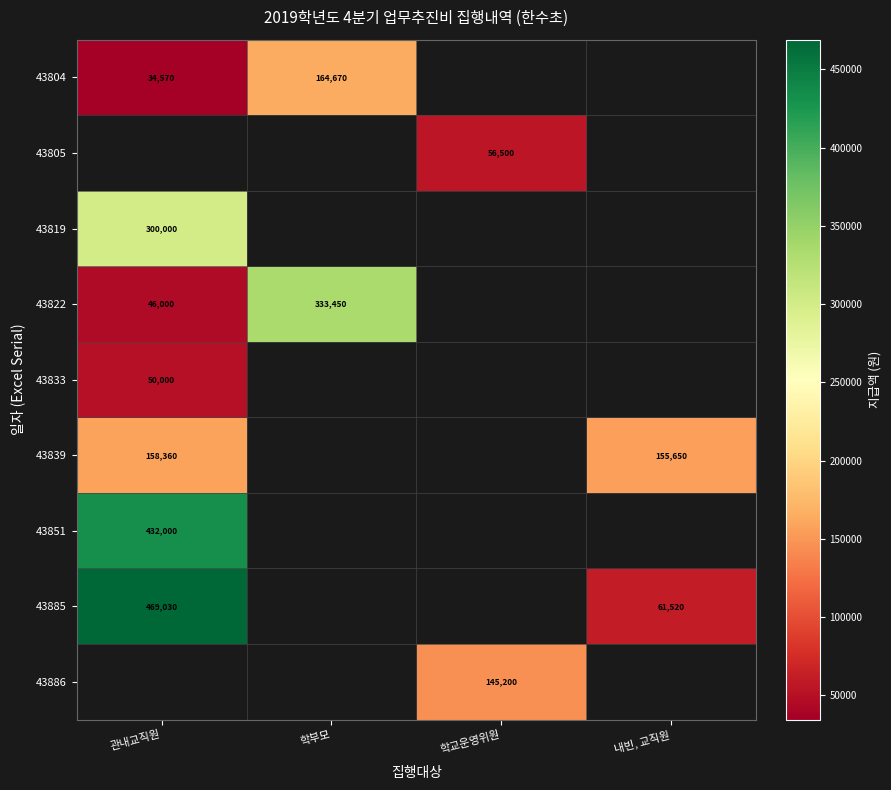

What is the difference between the highest and lowest values at 관내교직원?

434460.0